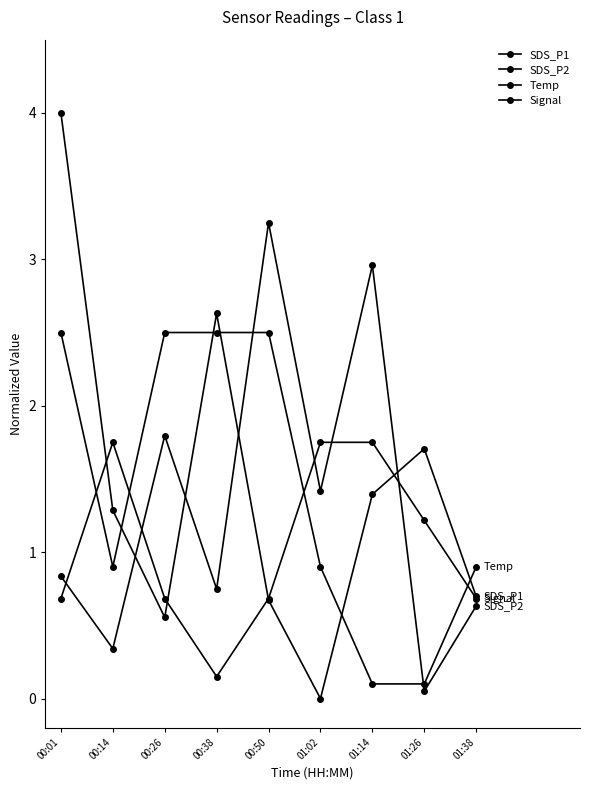

Reading right to left, extract all data points from this chart.

SDS_P1: 01:38=0.7	01:26=1.7	01:14=1.4	01:02=0.0	00:50=0.7	00:38=2.6	00:26=0.6	00:14=1.3	00:01=4.0
SDS_P2: 01:38=0.6	01:26=0.1	01:14=3.0	01:02=1.4	00:50=3.2	00:38=0.7	00:26=1.8	00:14=0.3	00:01=0.8
Temp: 01:38=0.9	01:26=0.1	01:14=0.1	01:02=0.9	00:50=2.5	00:38=2.5	00:26=2.5	00:14=0.9	00:01=2.5
Signal: 01:38=0.7	01:26=1.2	01:14=1.7	01:02=1.7	00:50=0.7	00:38=0.2	00:26=0.7	00:14=1.7	00:01=0.7